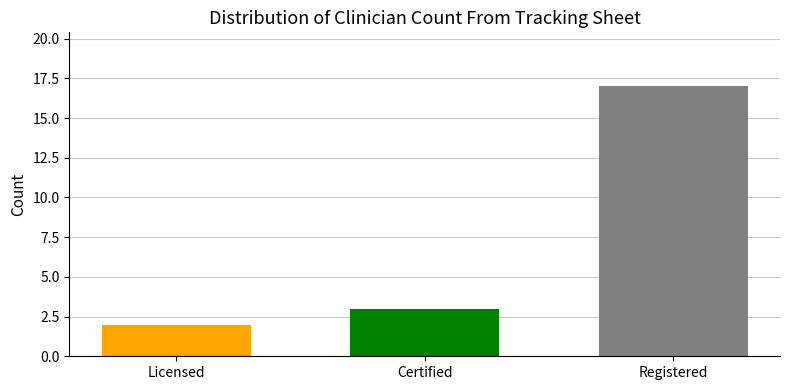

What is the spread (max minus min) of values at Certified?

15